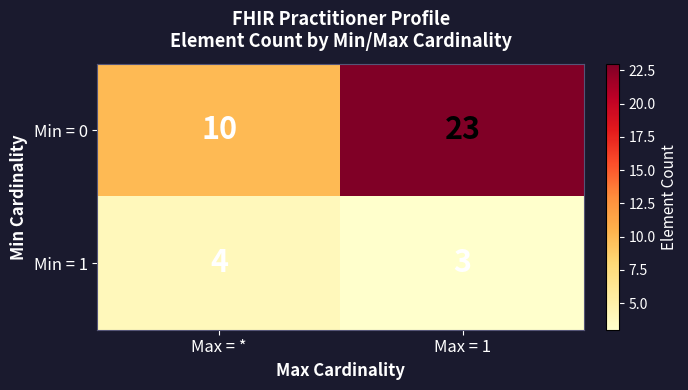

What is the difference between the Min = 0 values at Max = 1 and Max = *?

13